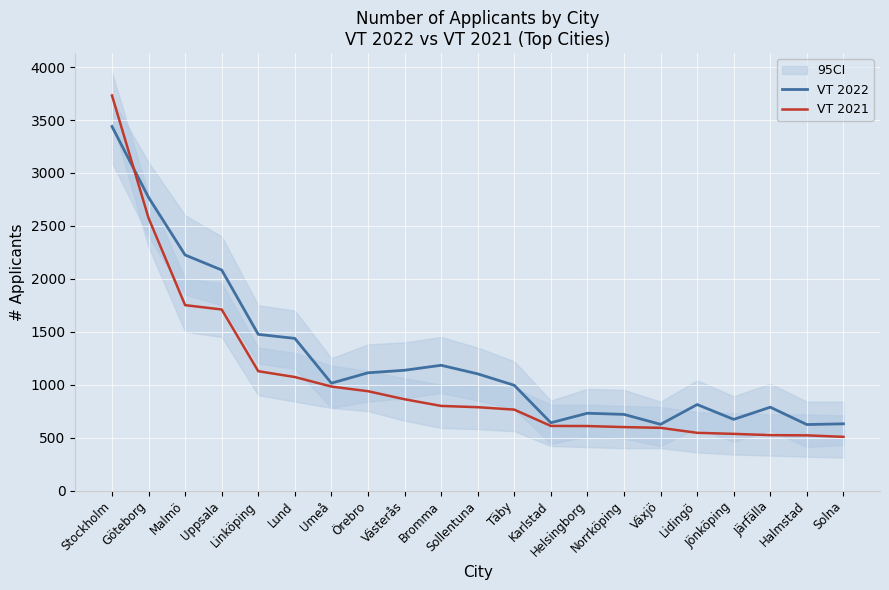

What is the value of the VT 2022 point at the 10th from the left?

1183